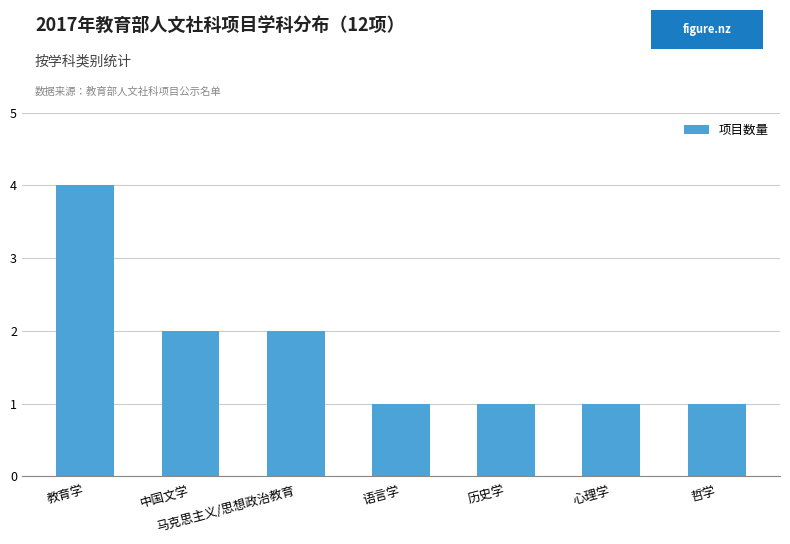

What is the approximate value at 中国文学?

2